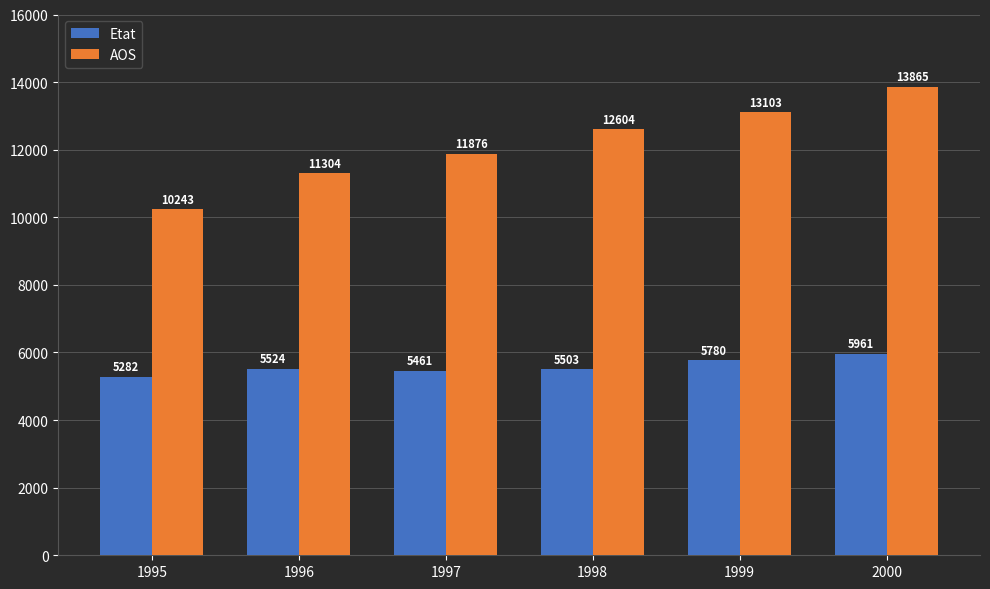

How many bars are there in each group?

2